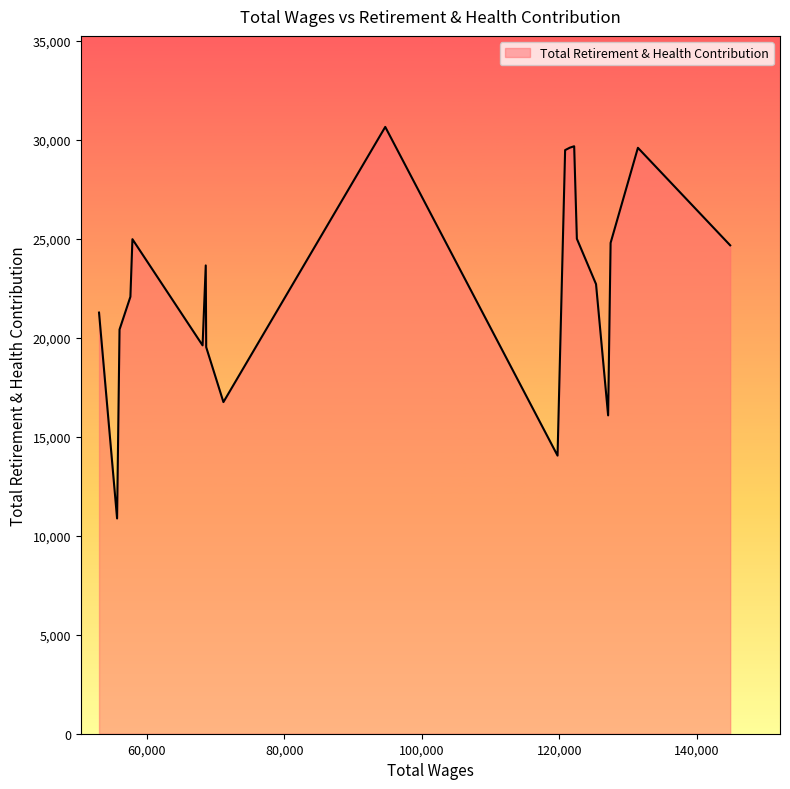

What is the greatest value displayed?

30655